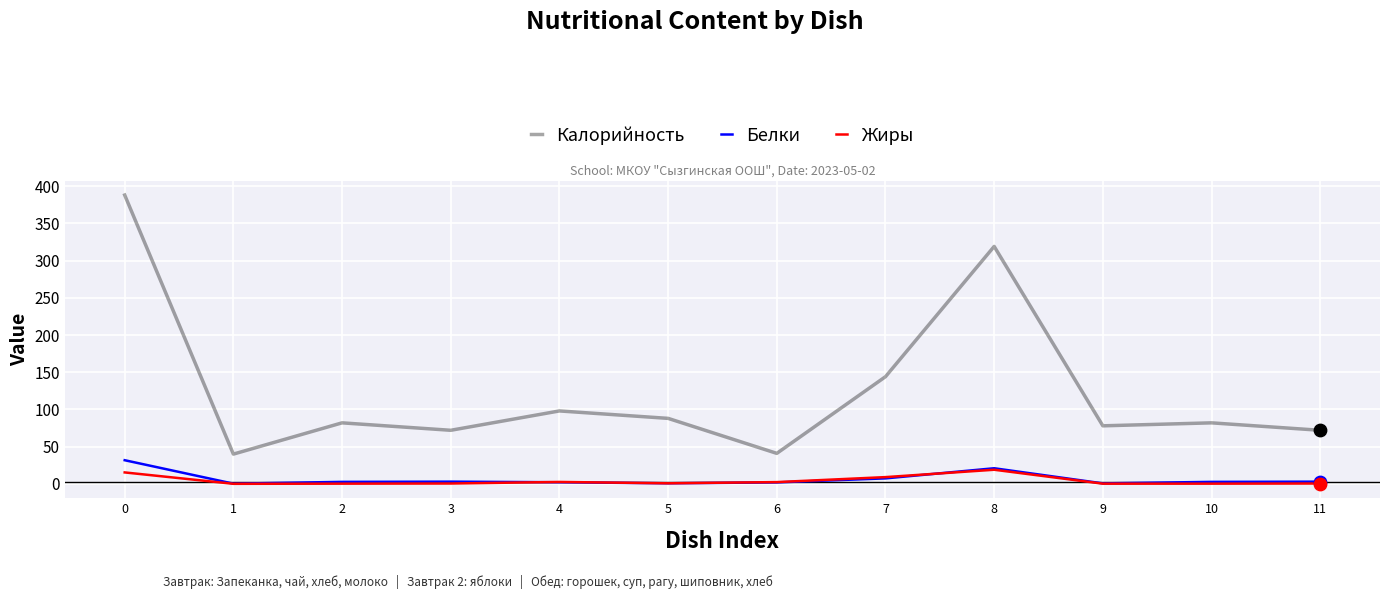

Is the value of Белки at 5 greater than the value of Калорийность at 8?

No